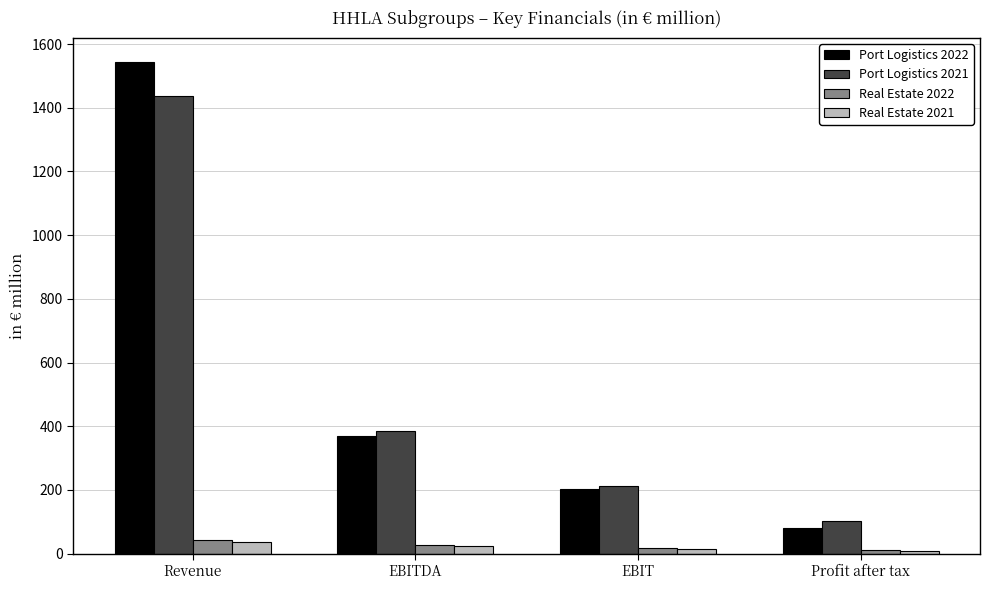

Where is Port Logistics 2022 nearest to the value 812?

EBITDA